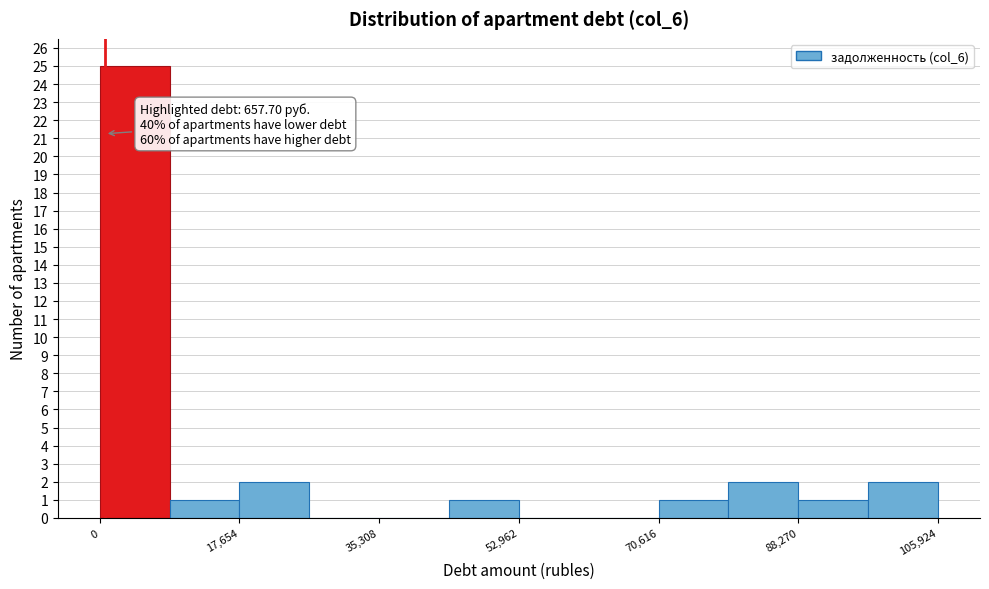

Which range on the x-axis has the tallest bar?

0 to 8000